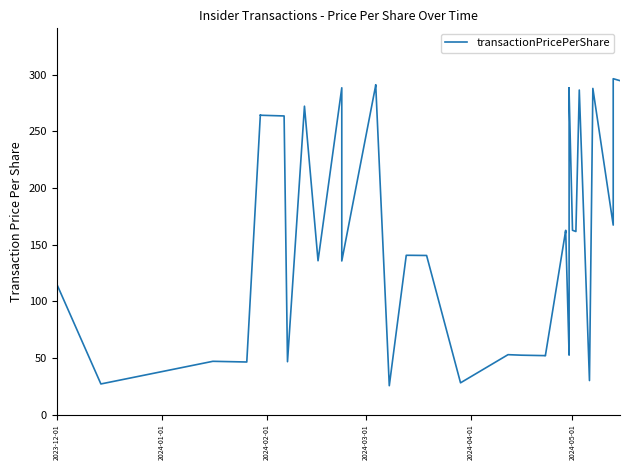

Reading right to left, what are all the values shown in this chart?

294.8	296.6	252.0	167.3	288.0	30.0	286.6	161.6	162.7	284.5	288.5	52.9	52.5	161.5	160.8	162.7	51.9	52.0	52.4	52.9	28.0	140.5	140.6	140.6	25.4	291.3	290.8	135.6	288.6	135.8	272.3	46.6	263.7	264.3	264.8	46.4	47.0	27.0	115.2